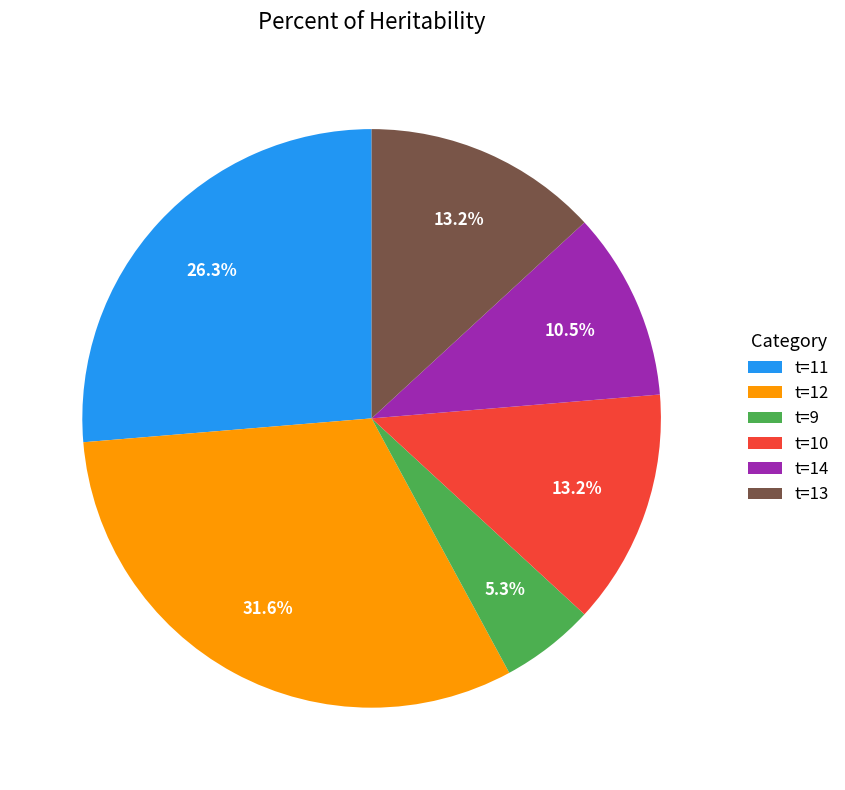

Is the sum of t=11 and t=14 greater than half?

No